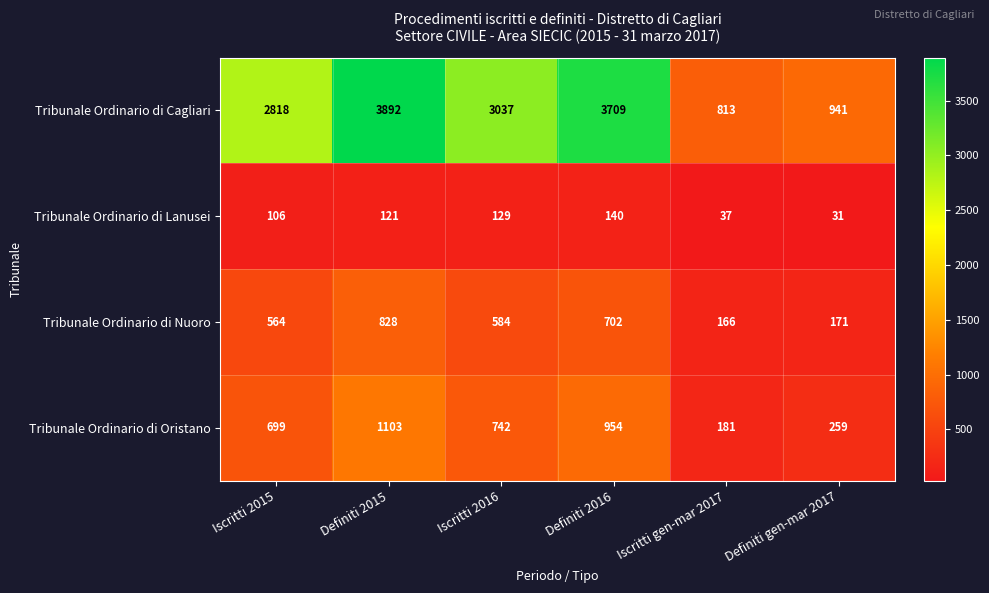

What is the minimum value shown in the chart?

31